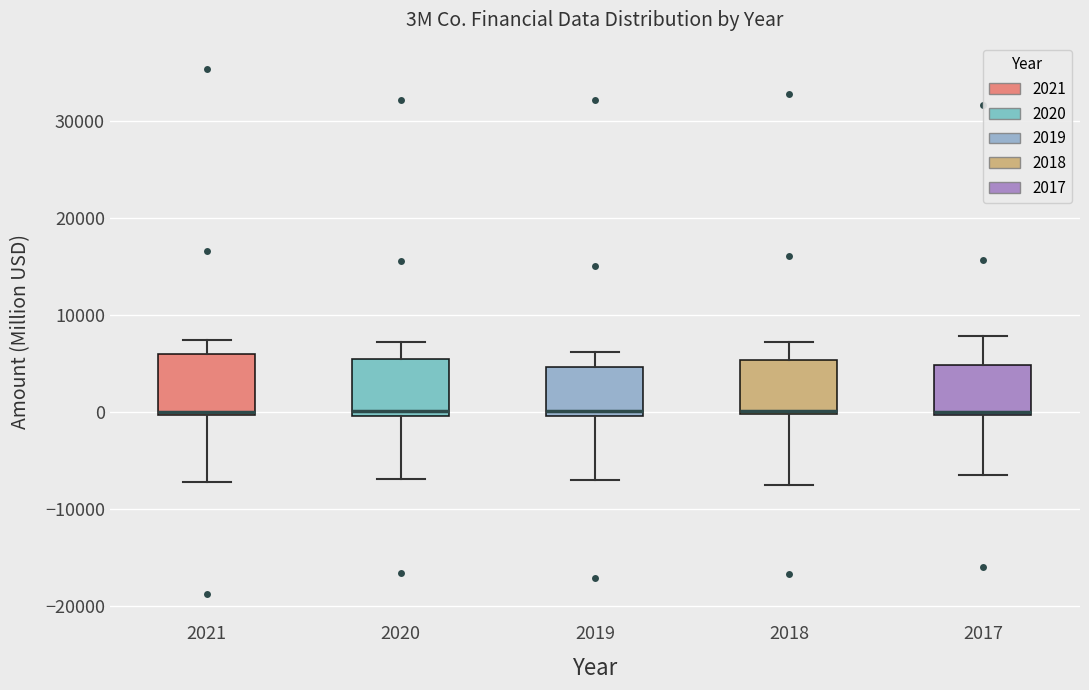

Where is the upper edge of the box at x = 2020 on the y-axis? The values are not printed on the chart, so give them approximately, as read against the axis.

5000